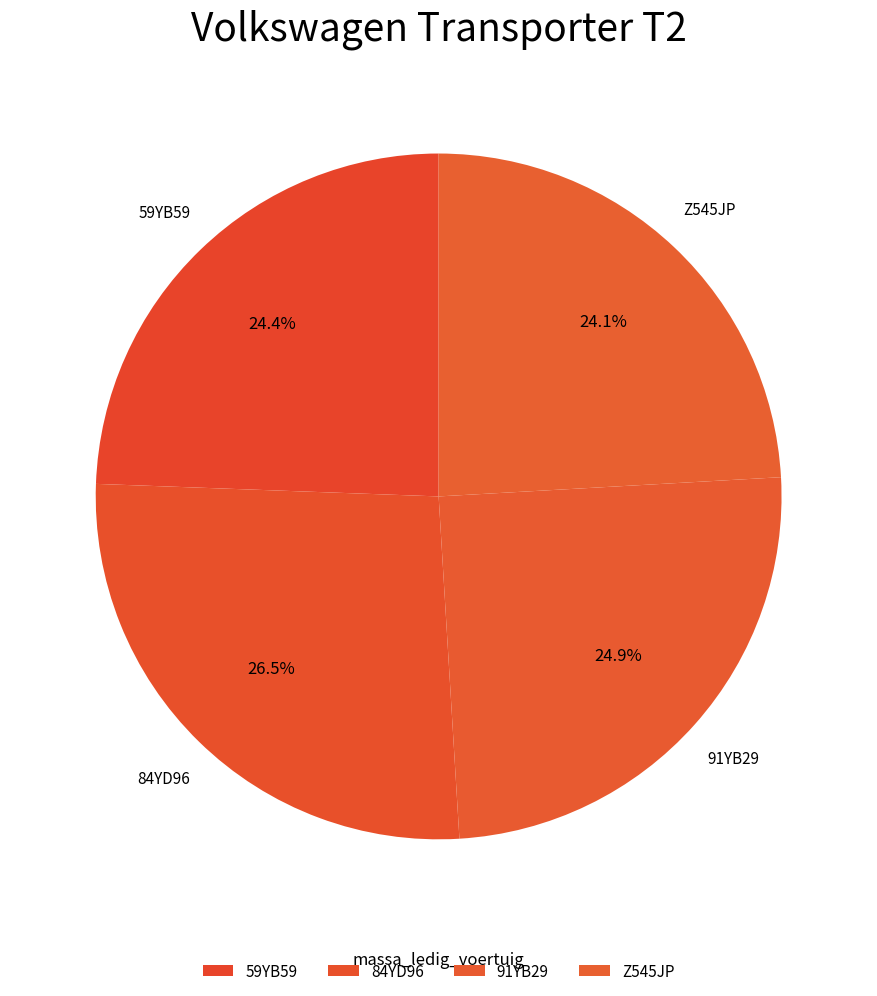

To the nearest percent, what is the average slice percentage?

25%